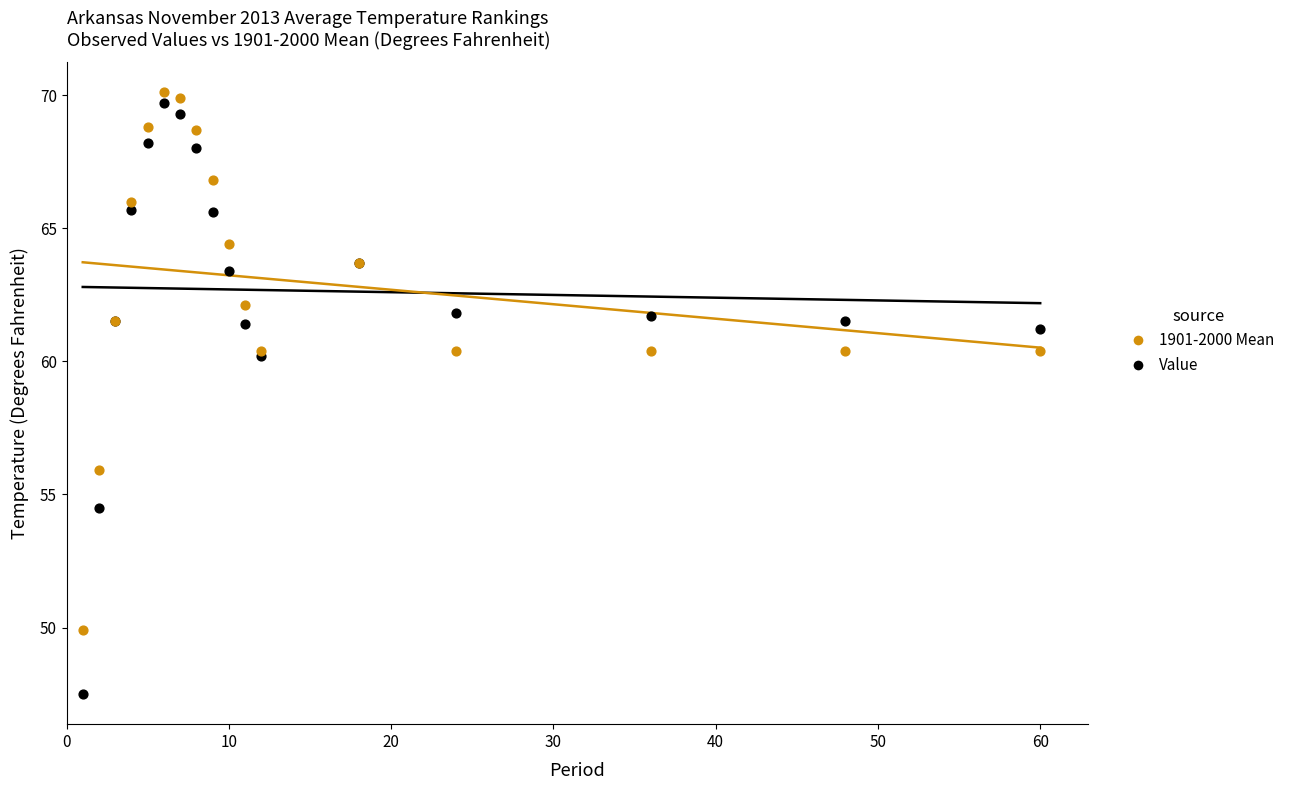

Which series contains the lowest Y value?

Value